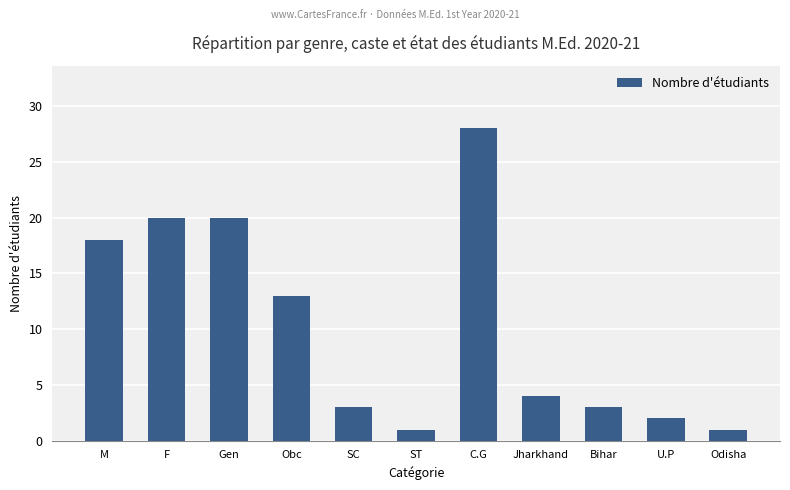

Reading left to right, list all the values displayed in this chart.

18	20	20	13	3	1	28	4	3	2	1